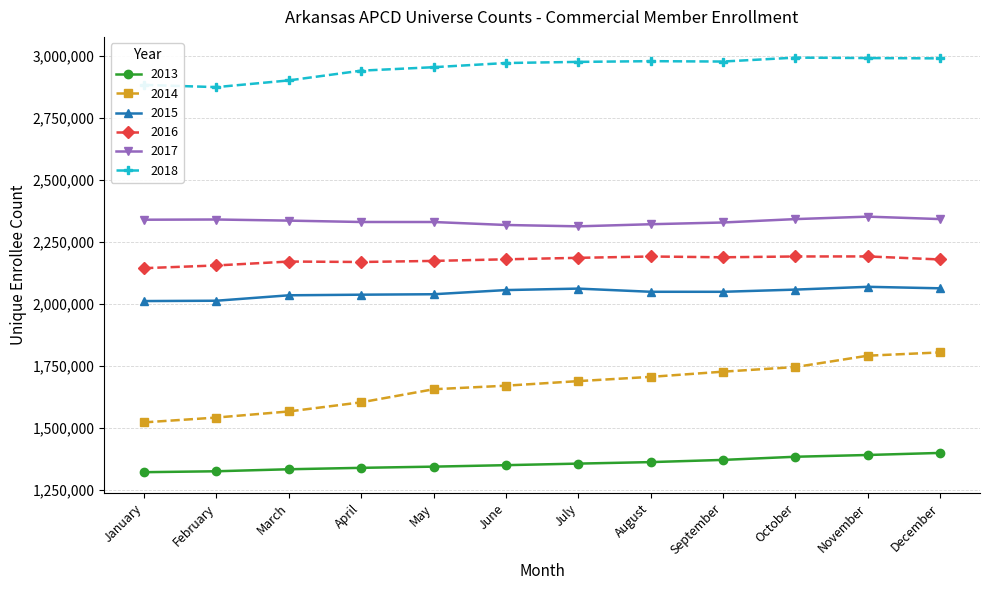

The value of 2016 at November is 2191928. True or false?

True